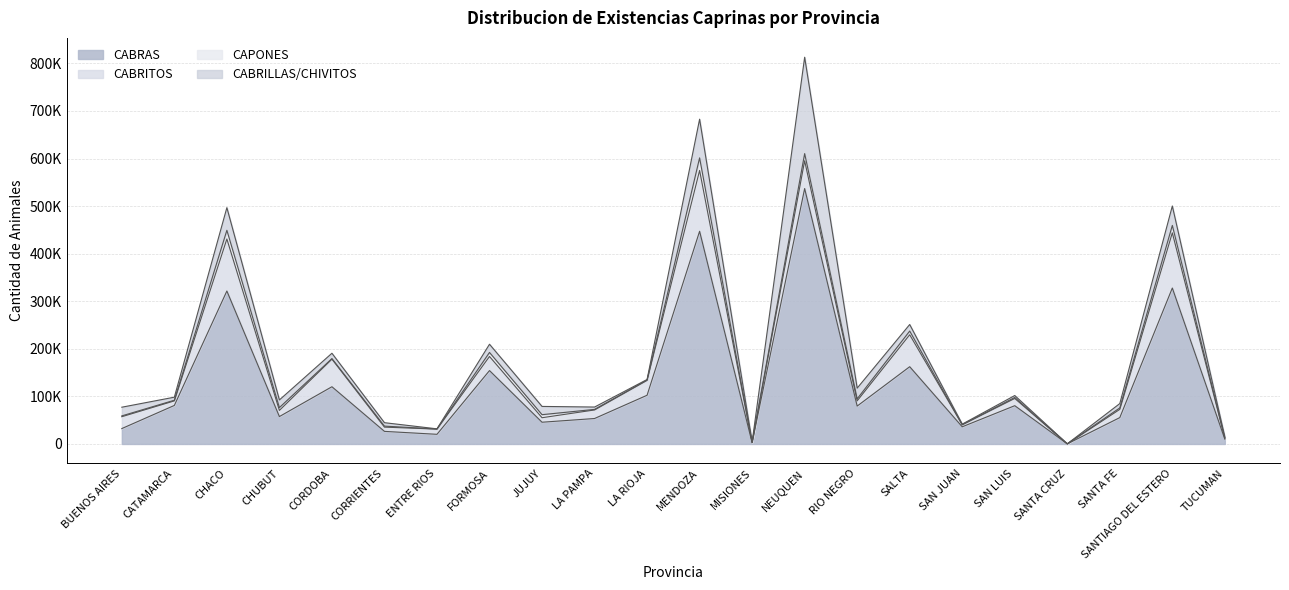

How many values in the CAPONES series are below 2135?

11